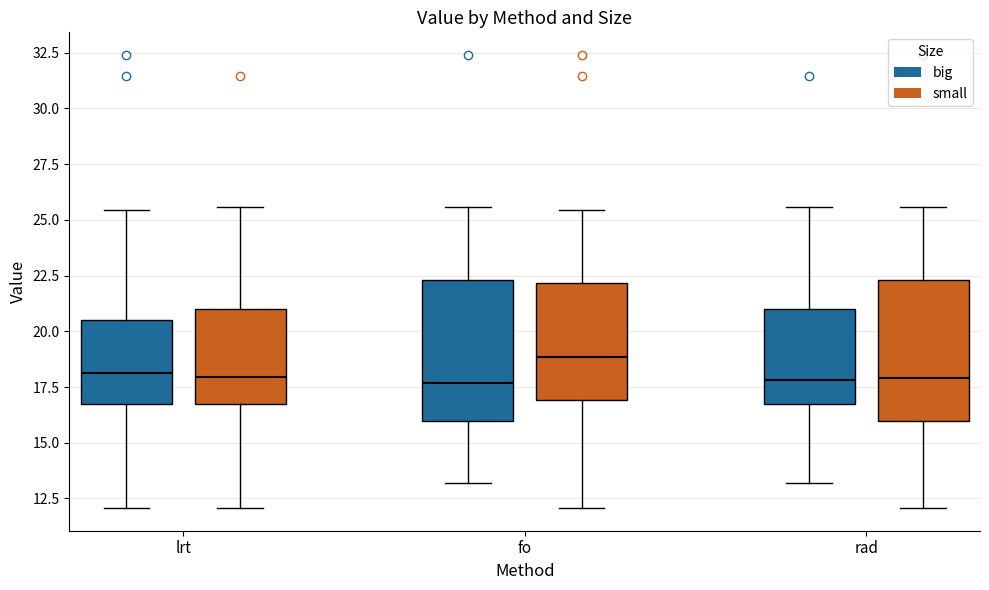

Where is the upper edge of the box for fo (small) on the y-axis? The values are not printed on the chart, so give them approximately, as read against the axis.

22.0